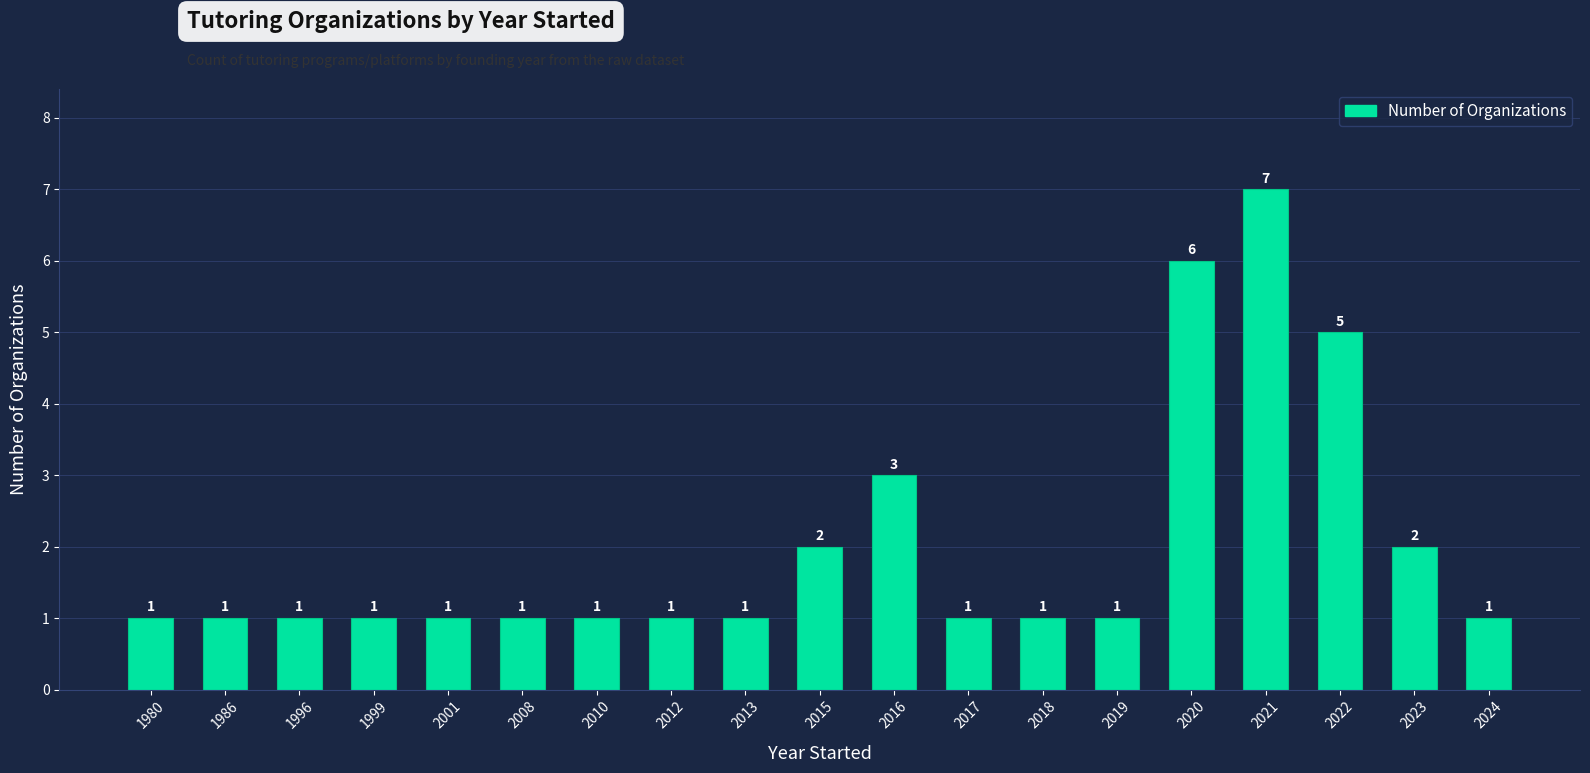

Reading left to right, extract all data points from this chart.

1980=1	1986=1	1996=1	1999=1	2001=1	2008=1	2010=1	2012=1	2013=1	2015=2	2016=3	2017=1	2018=1	2019=1	2020=6	2021=7	2022=5	2023=2	2024=1